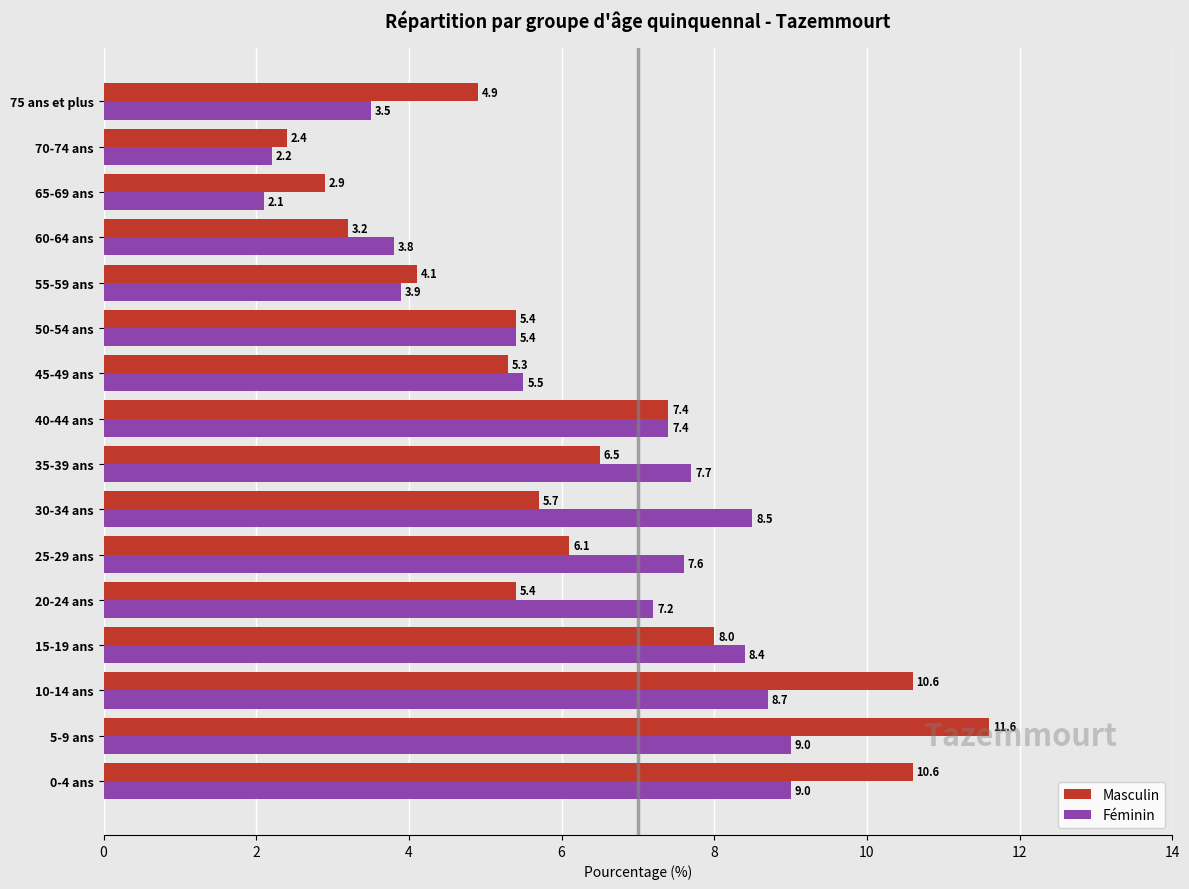

At 30-34 ans, list the series in order from largest to smallest.

Féminin, Masculin